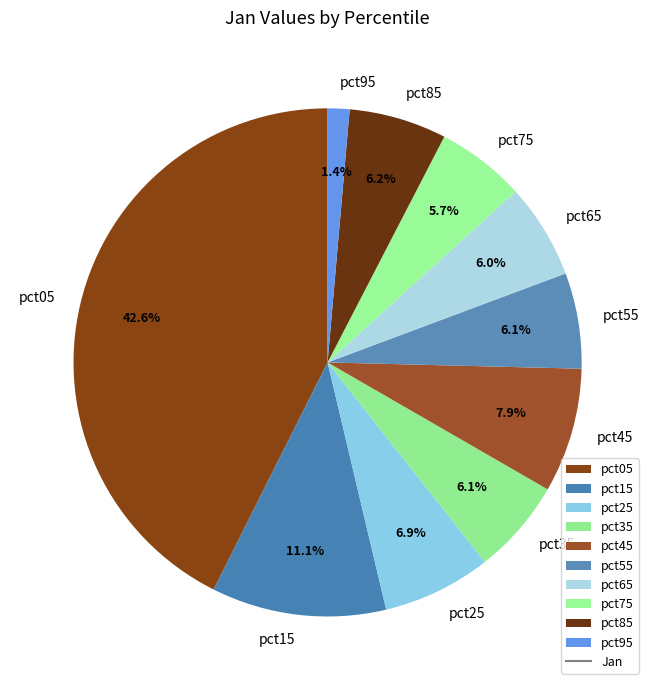

The pct05 slice represents 57% of the pie. True or false?

False